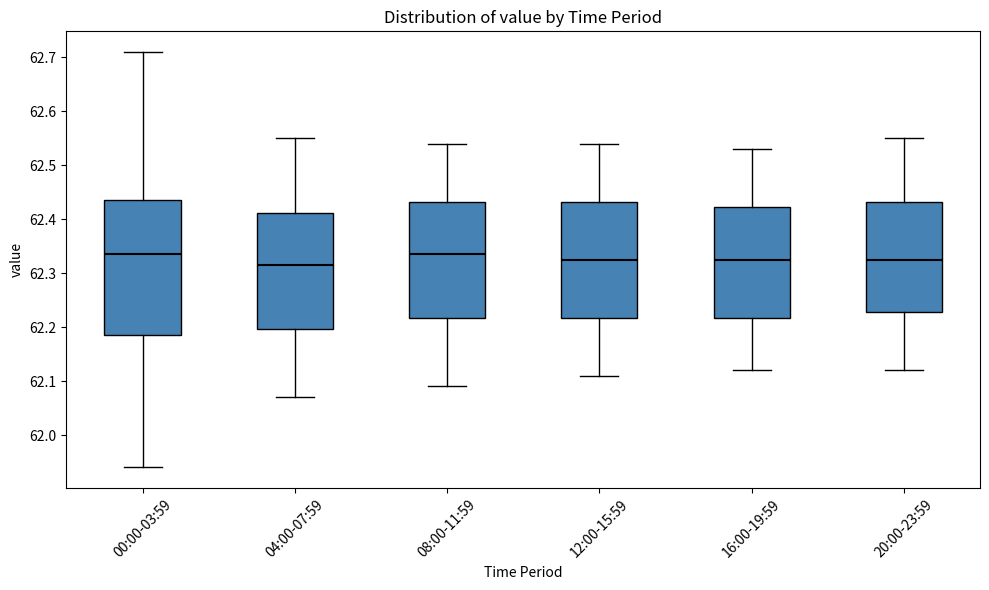

Which box is the tallest, from its lower edge to its upper edge?

00:00-03:59